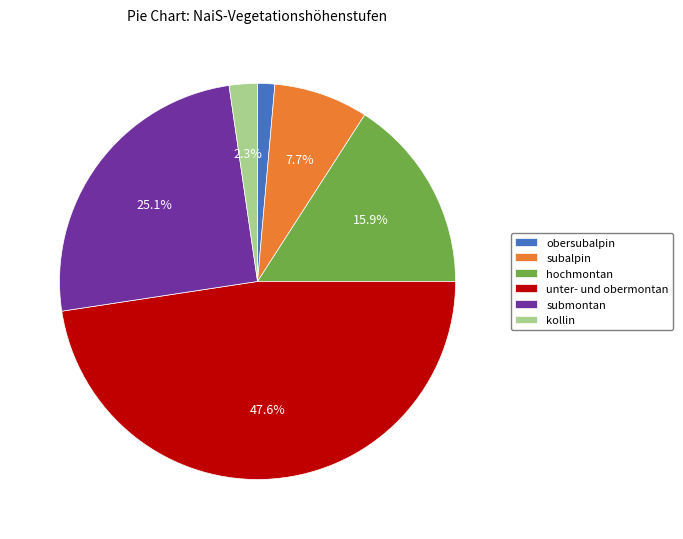

What is the smallest slice in the pie chart?

obersubalpin